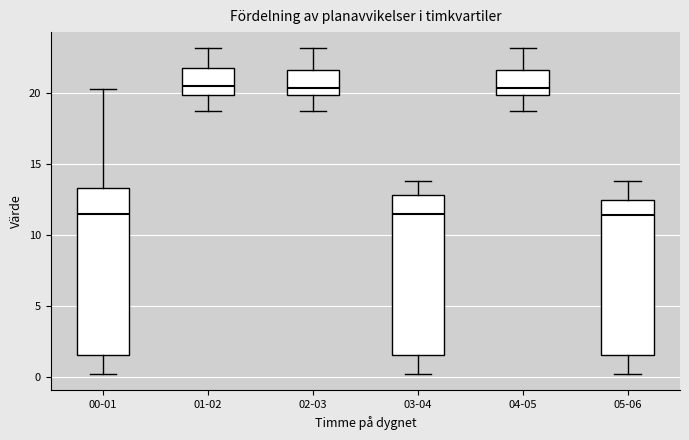

Reading left to right, read every box against the y-axis: the position of its median line, the range the box covers, and the ends of its whiskers. The values are not printed on the chart, so give them approximately, as read against the axis.

00-01: median 11.5, box 1.5 to 13.5, whiskers 0.0 to 20.5
01-02: median 20.5, box 20.0 to 21.5, whiskers 18.5 to 23.0
02-03: median 20.5, box 20.0 to 21.5, whiskers 18.5 to 23.0
03-04: median 11.5, box 1.5 to 13.0, whiskers 0.0 to 14.0
04-05: median 20.5, box 20.0 to 21.5, whiskers 18.5 to 23.0
05-06: median 11.5, box 1.5 to 12.5, whiskers 0.0 to 14.0